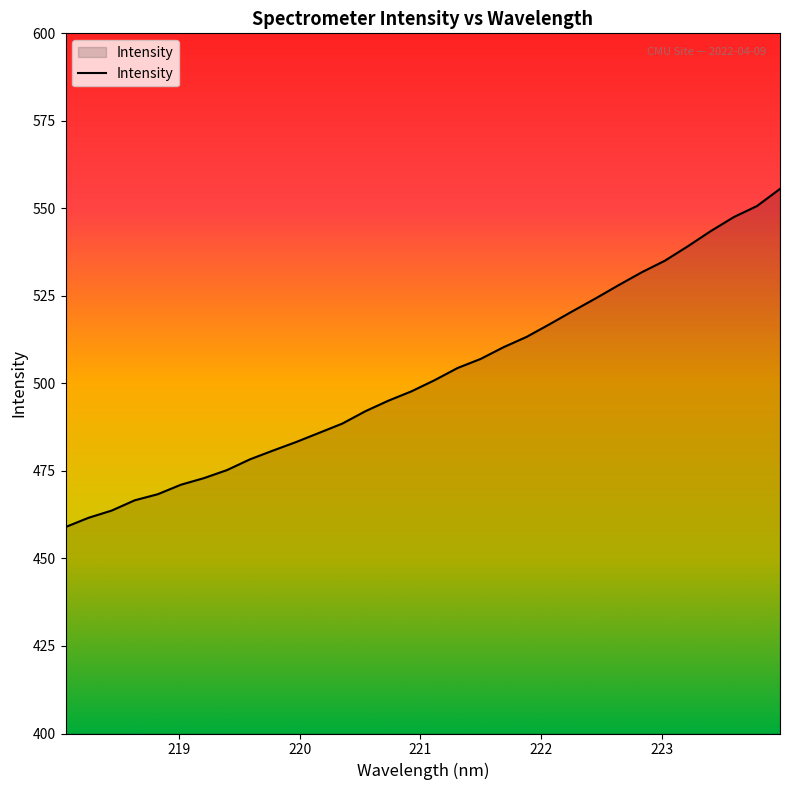

What is the greatest value displayed?

555.6